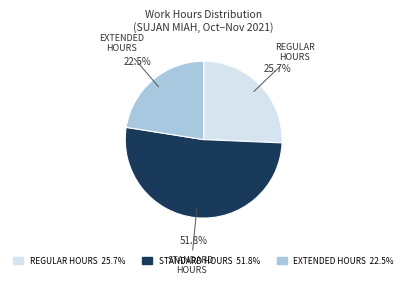

Does any single category account for the majority?

Yes